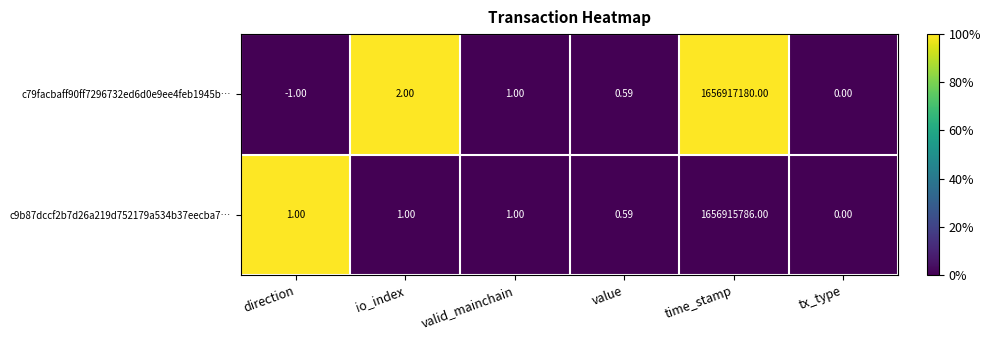

At which category is the sum across all series the highest?

time_stamp